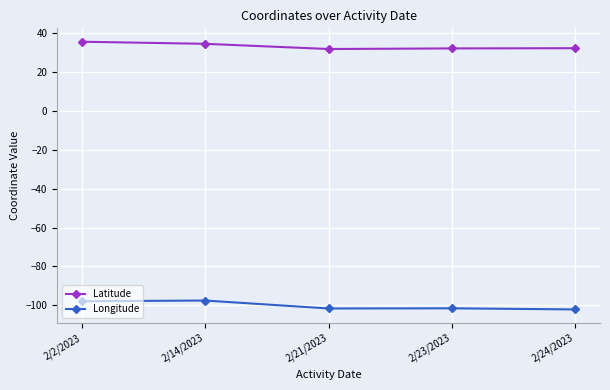

Count the number of data series in this chart.

2